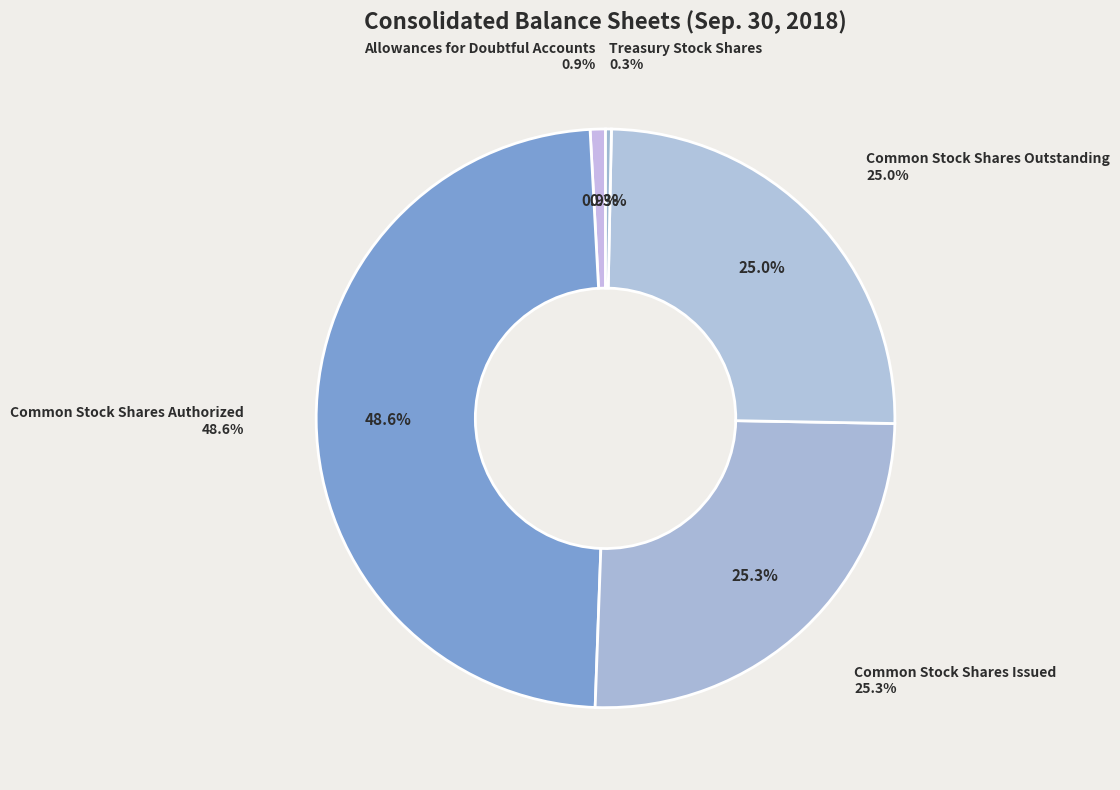

How many segments does this pie chart have?

5